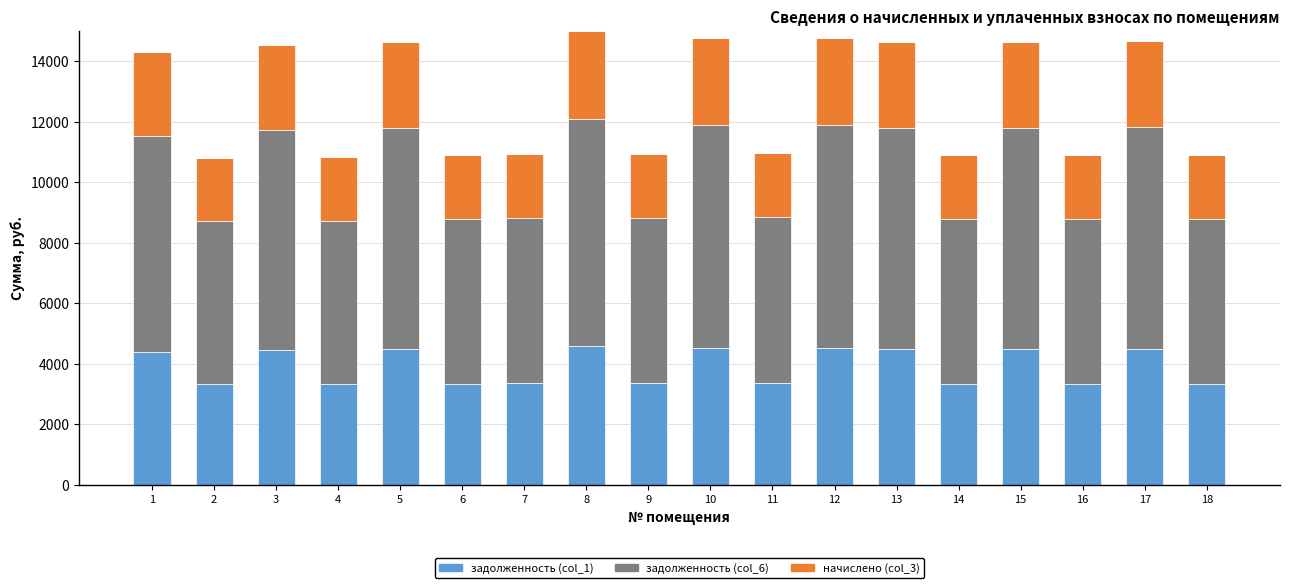

How many series are shown in this chart?

3